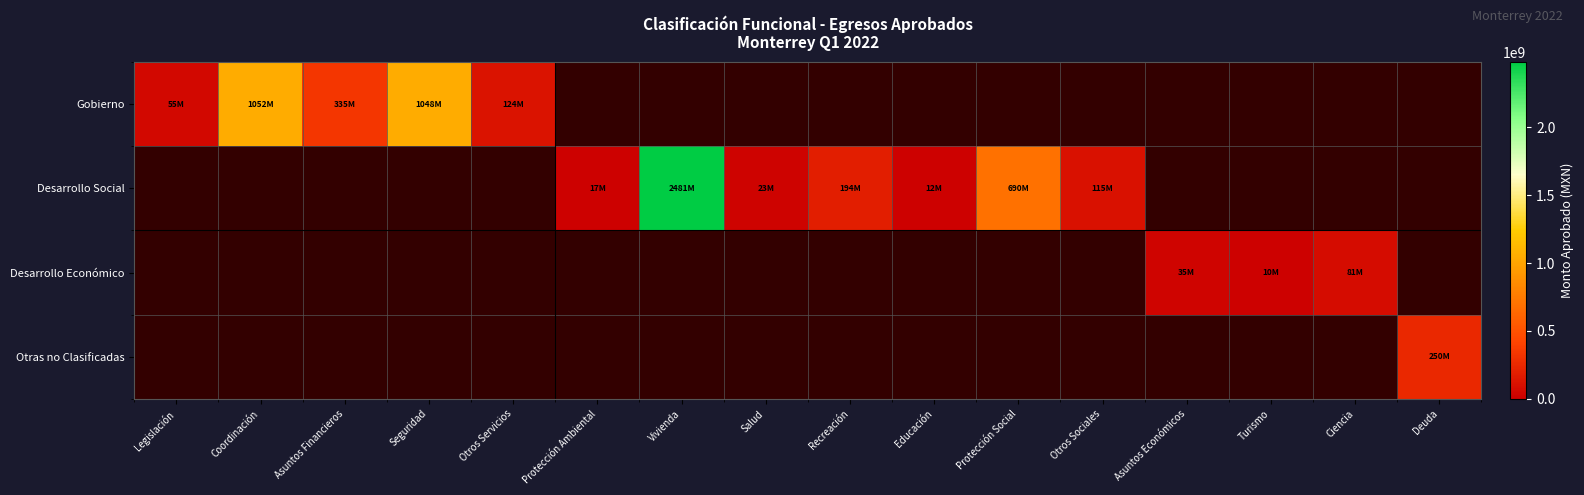

What is the maximum value shown in the chart?

2480763783.3